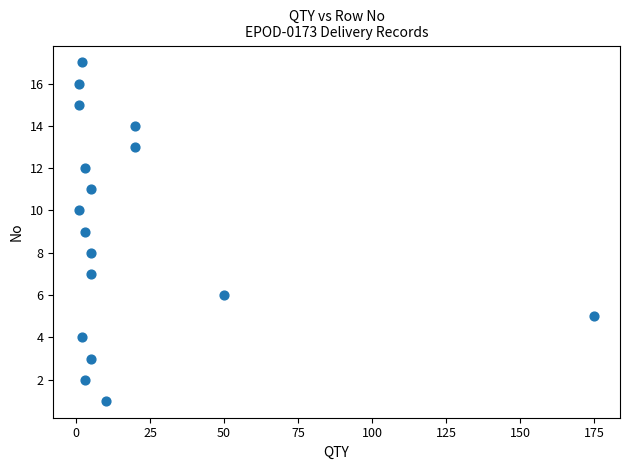

What is the range of Y values (max minus min)?

16